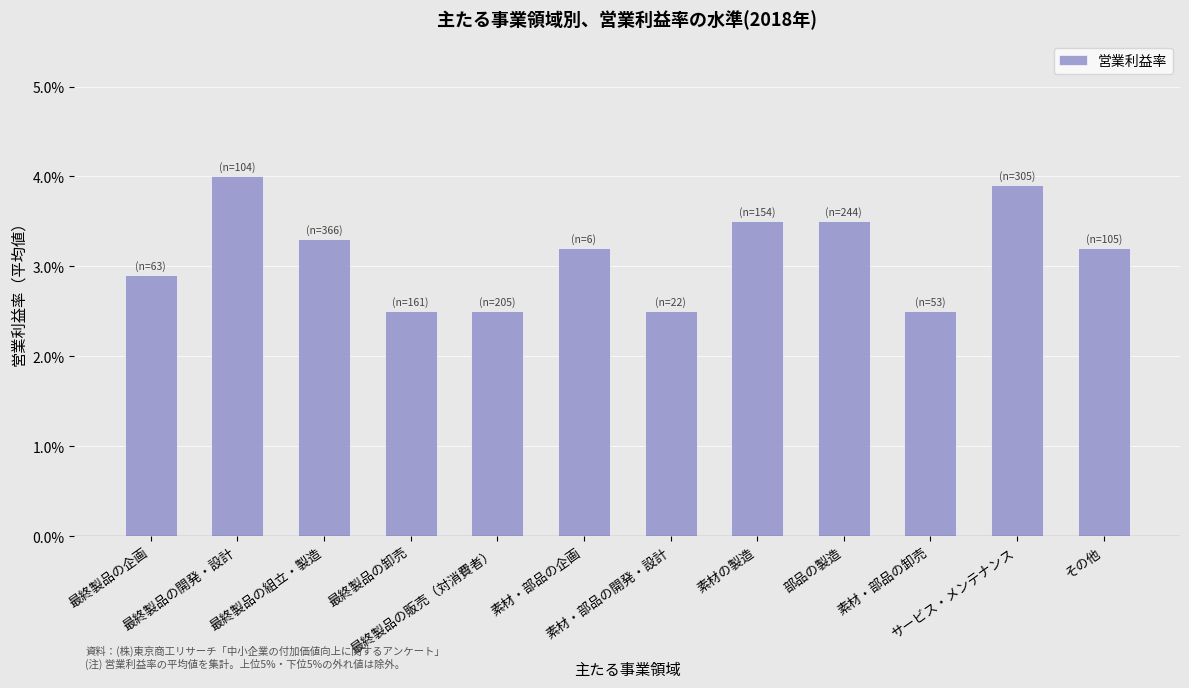

Between 最終製品の卸売 and 最終製品の企画, which is larger?

最終製品の企画